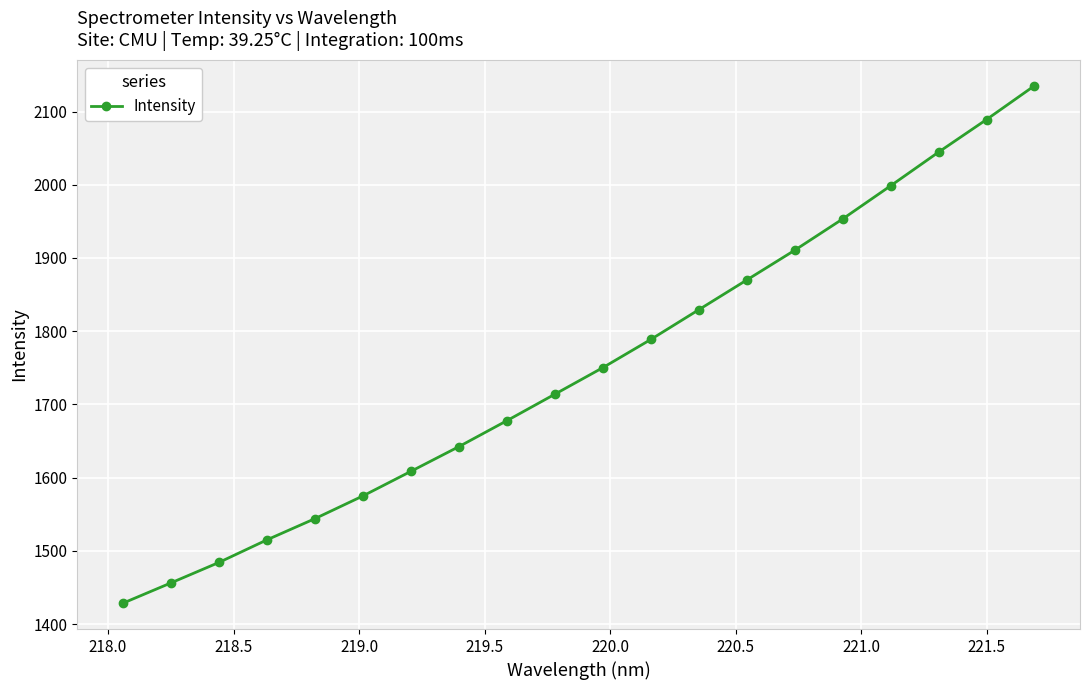

What is the value of the 14th point from the left?

1869.9